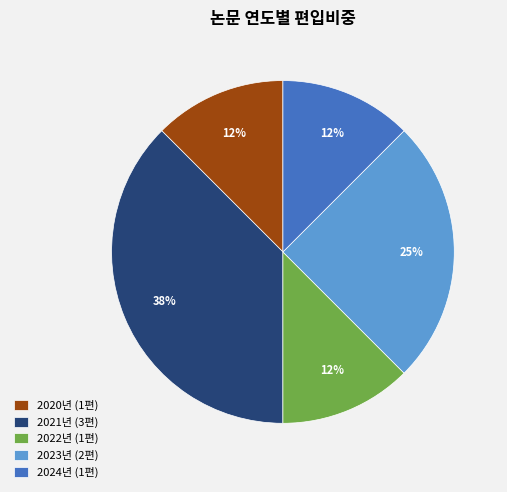

Is the sum of 2023년 (2편) and 2021년 (3편) greater than half?

Yes